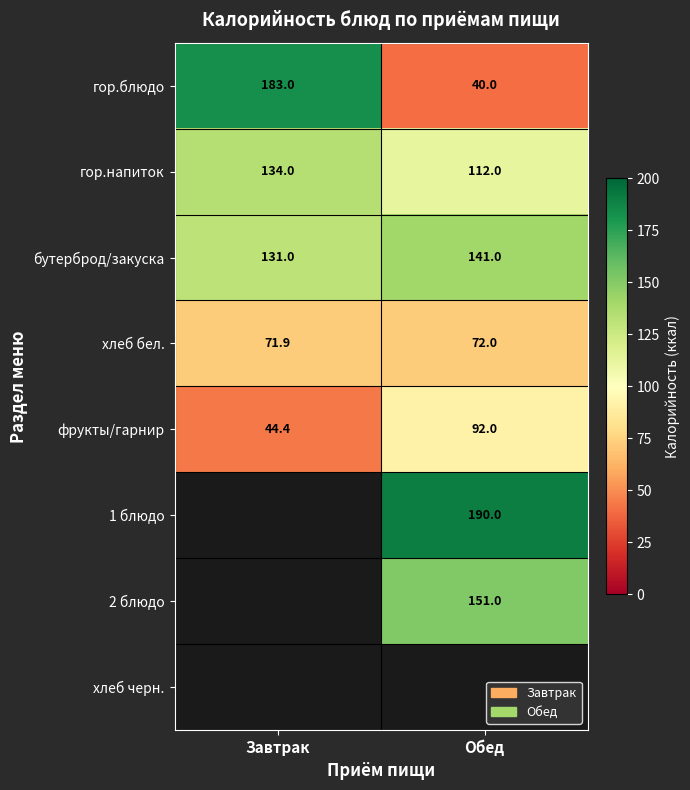

What is the lowest value of the фрукты/гарнир series?

44.4